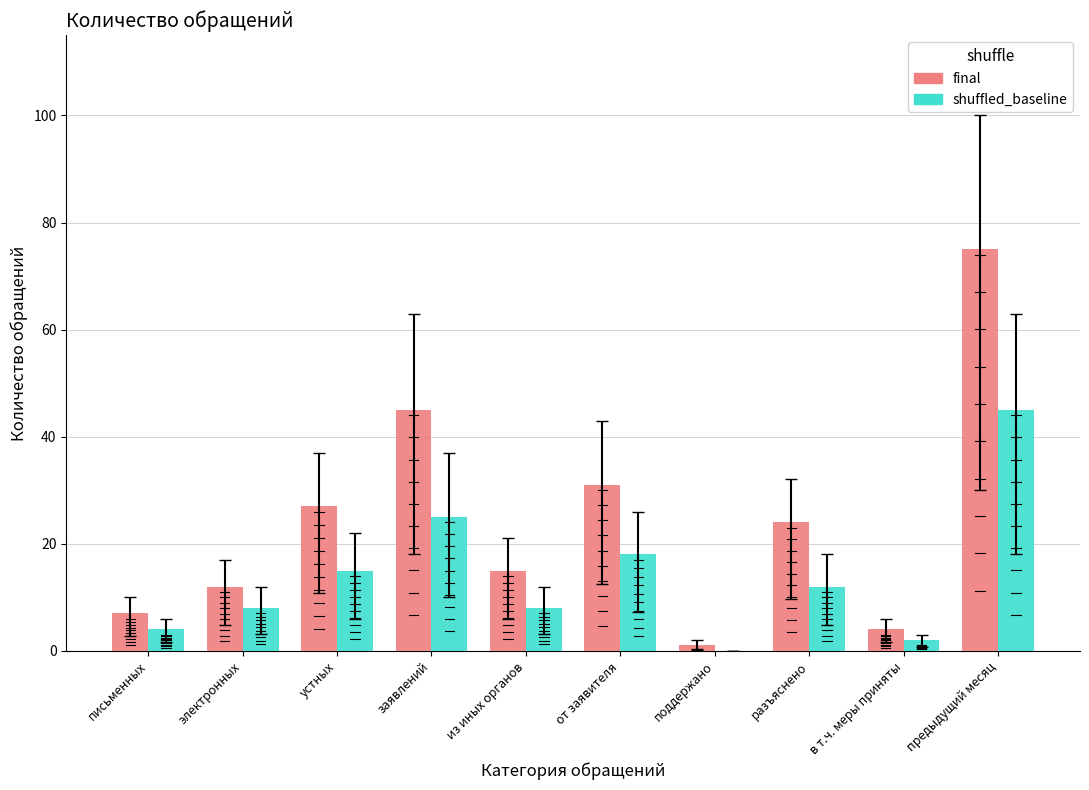

What is the greatest value displayed?

75